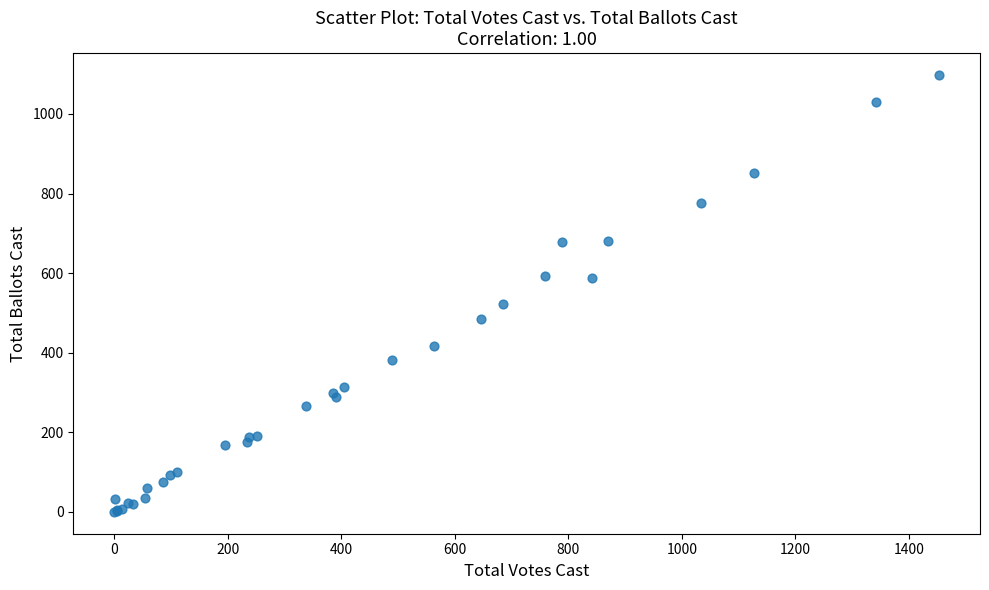

What Y value in the scatter plot is closest to 549?

522